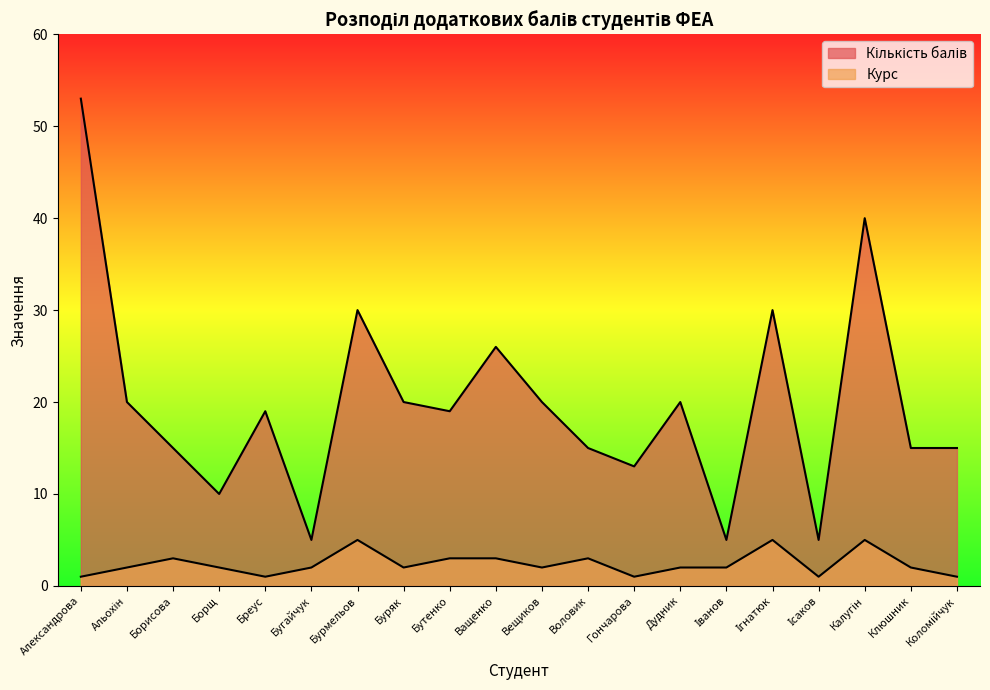

What is the difference between the maximum and second lowest values in the Курс series?

4